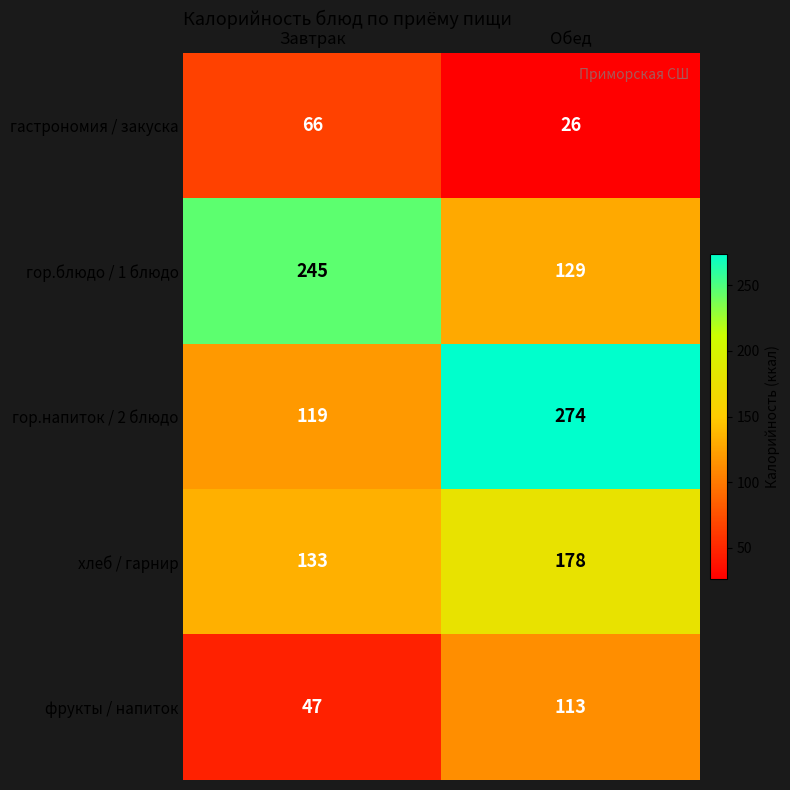

At which label is фрукты / напиток closest to 80?

Завтрак